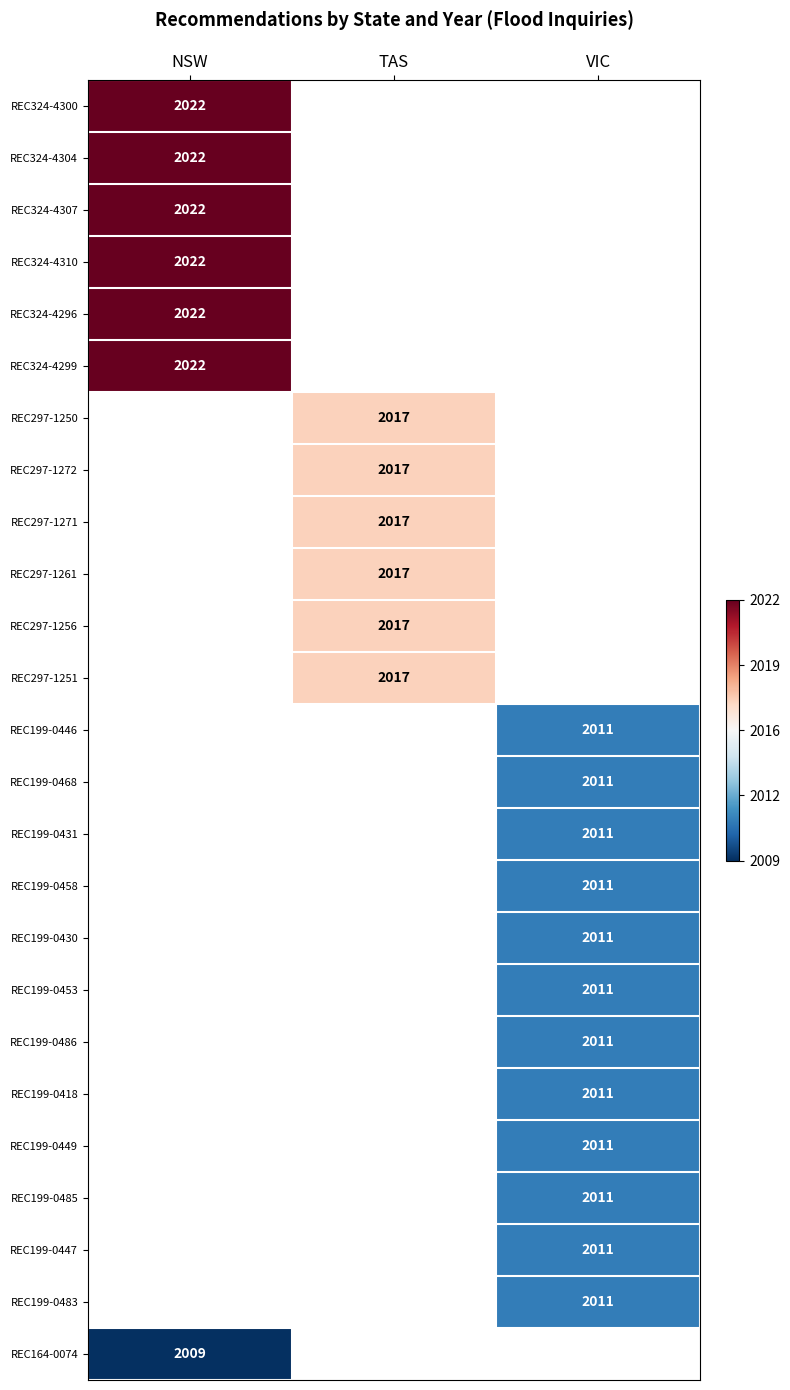

Which label corresponds to the largest value in the chart?

NSW